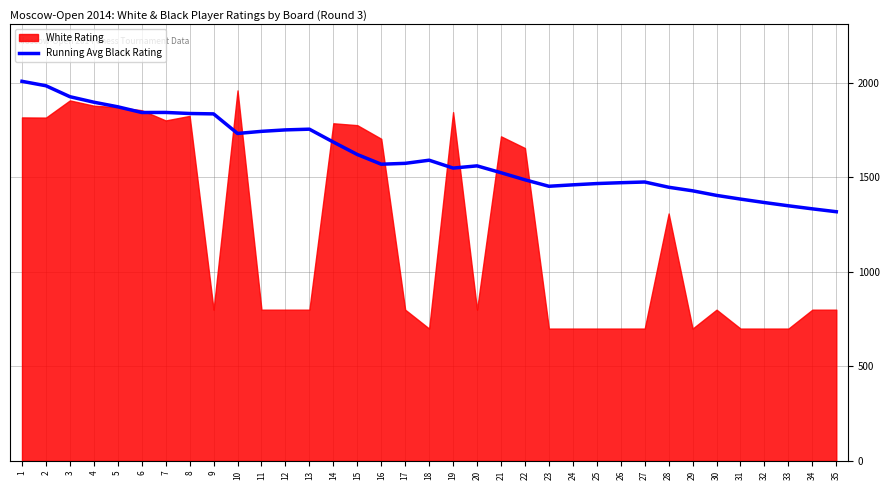

The value of Running Avg Black Rating at 34 is 1333.4. True or false?

True